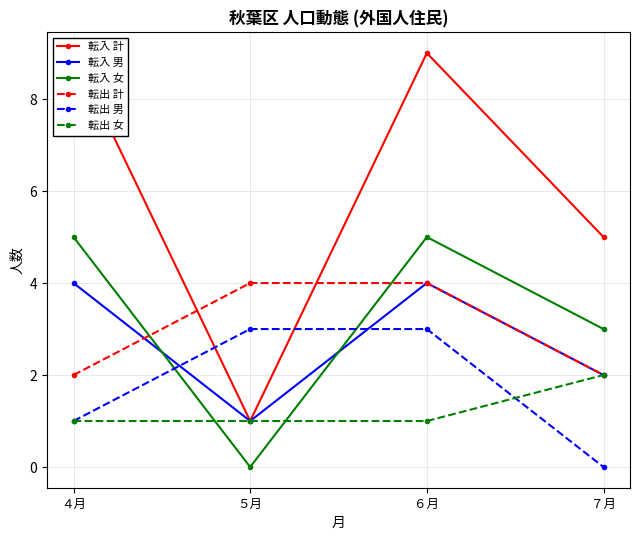

What is the difference between the highest and lowest values at ６月?

8